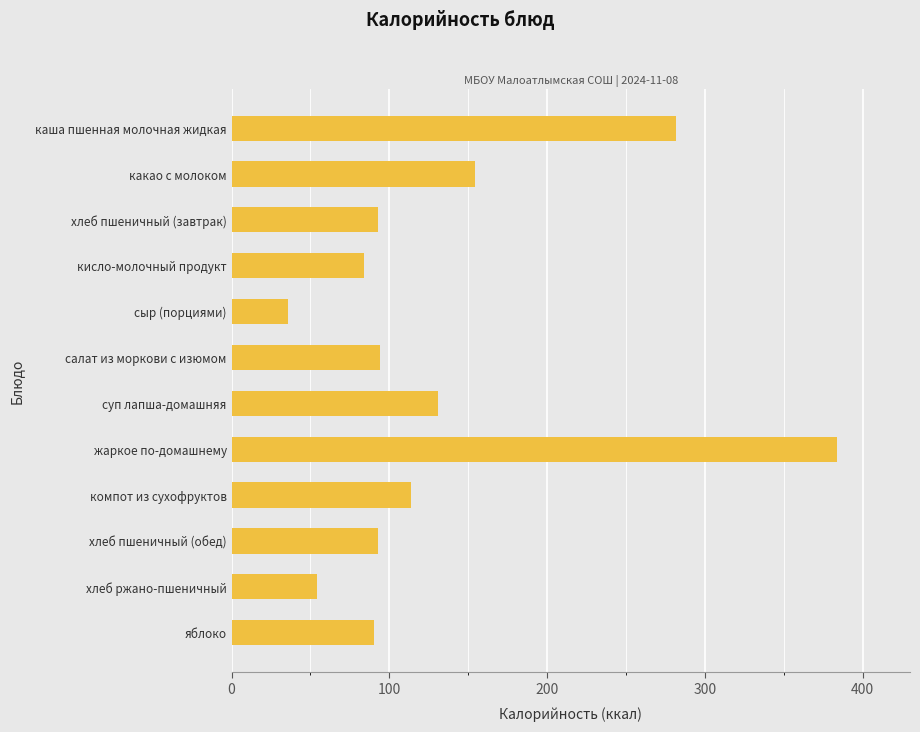

What is the label of the 2nd bar from the top?

какао с молоком